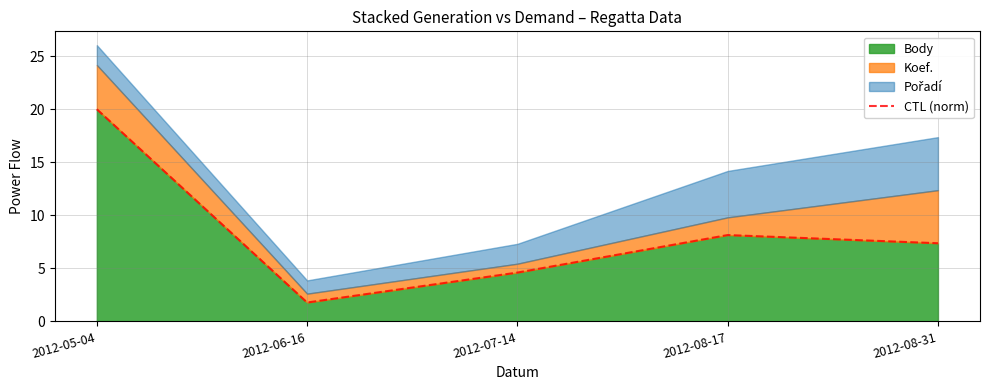

The Body series shows 34.5 at 2012-05-04. True or false?

False